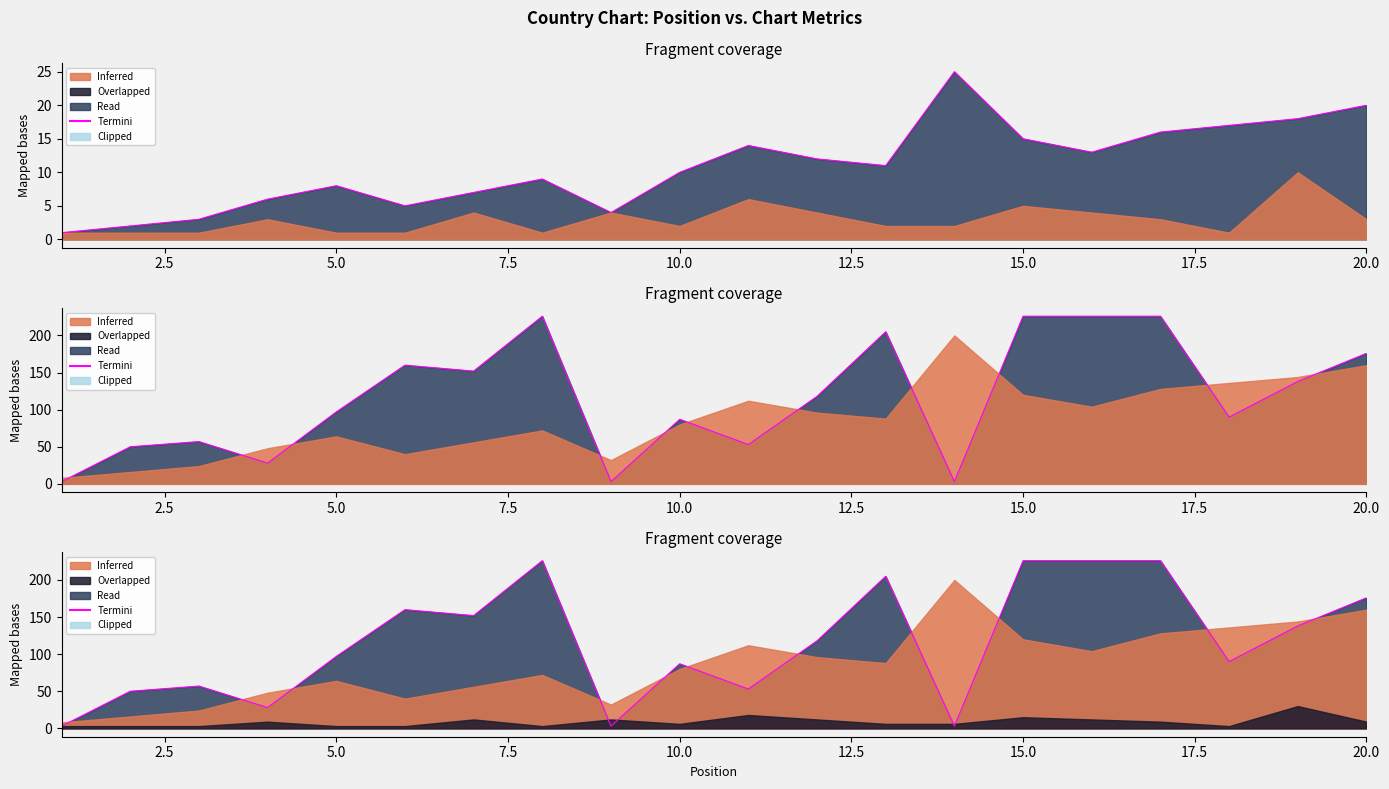

How many interior local valleys (lower than both neighbors) does the data have?

6